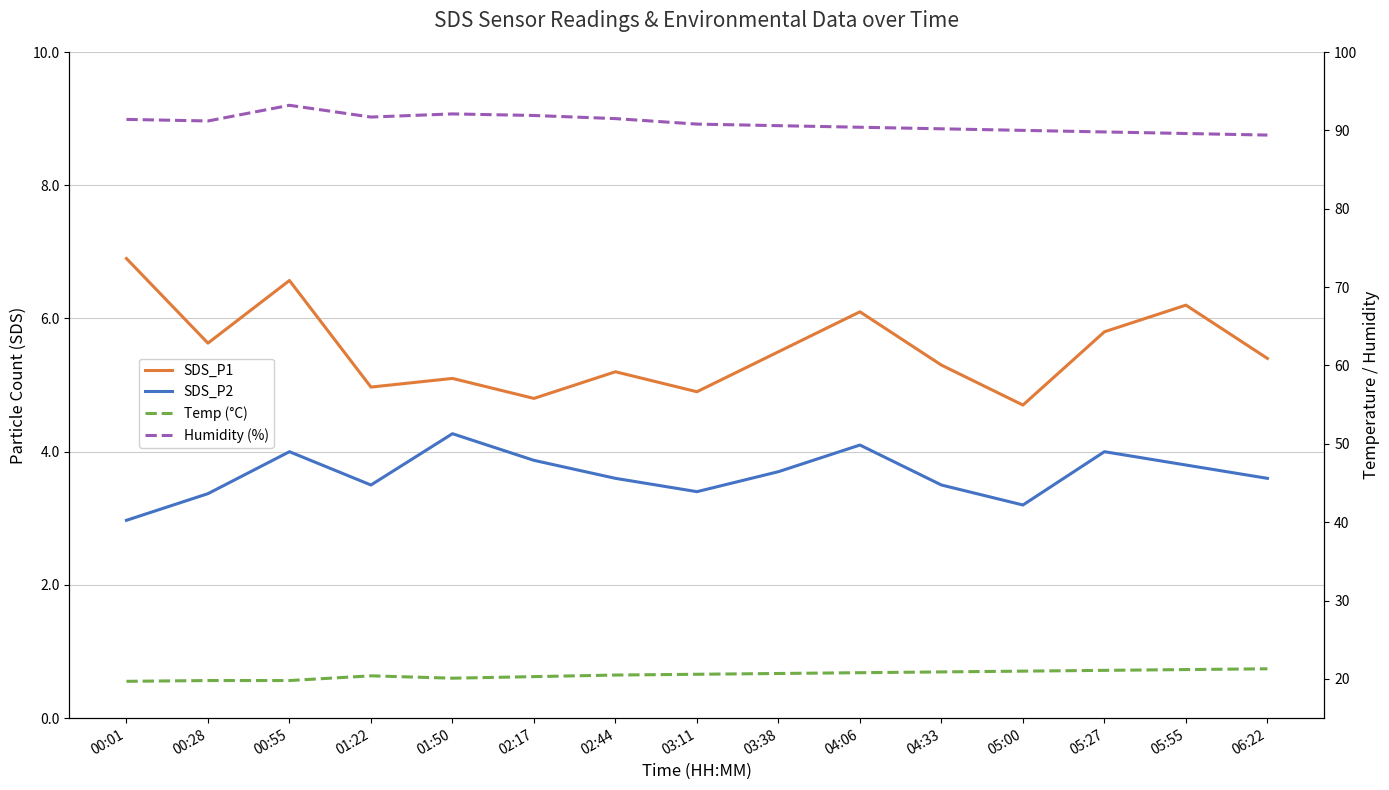

Reading left to right, transcribe all the data shown in this chart.

SDS_P1: 6.9	5.6	6.6	5.0	5.1	4.8	5.2	4.9	5.5	6.1	5.3	4.7	5.8	6.2	5.4
SDS_P2: 3.0	3.4	4.0	3.5	4.3	3.9	3.6	3.4	3.7	4.1	3.5	3.2	4.0	3.8	3.6
Temp (°C): 19.7	19.8	19.8	20.4	20.1	20.3	20.5	20.6	20.7	20.8	20.9	21.0	21.1	21.2	21.3
Humidity (%): 91.4	91.2	93.2	91.7	92.1	91.9	91.5	90.8	90.6	90.4	90.2	90.0	89.8	89.6	89.4